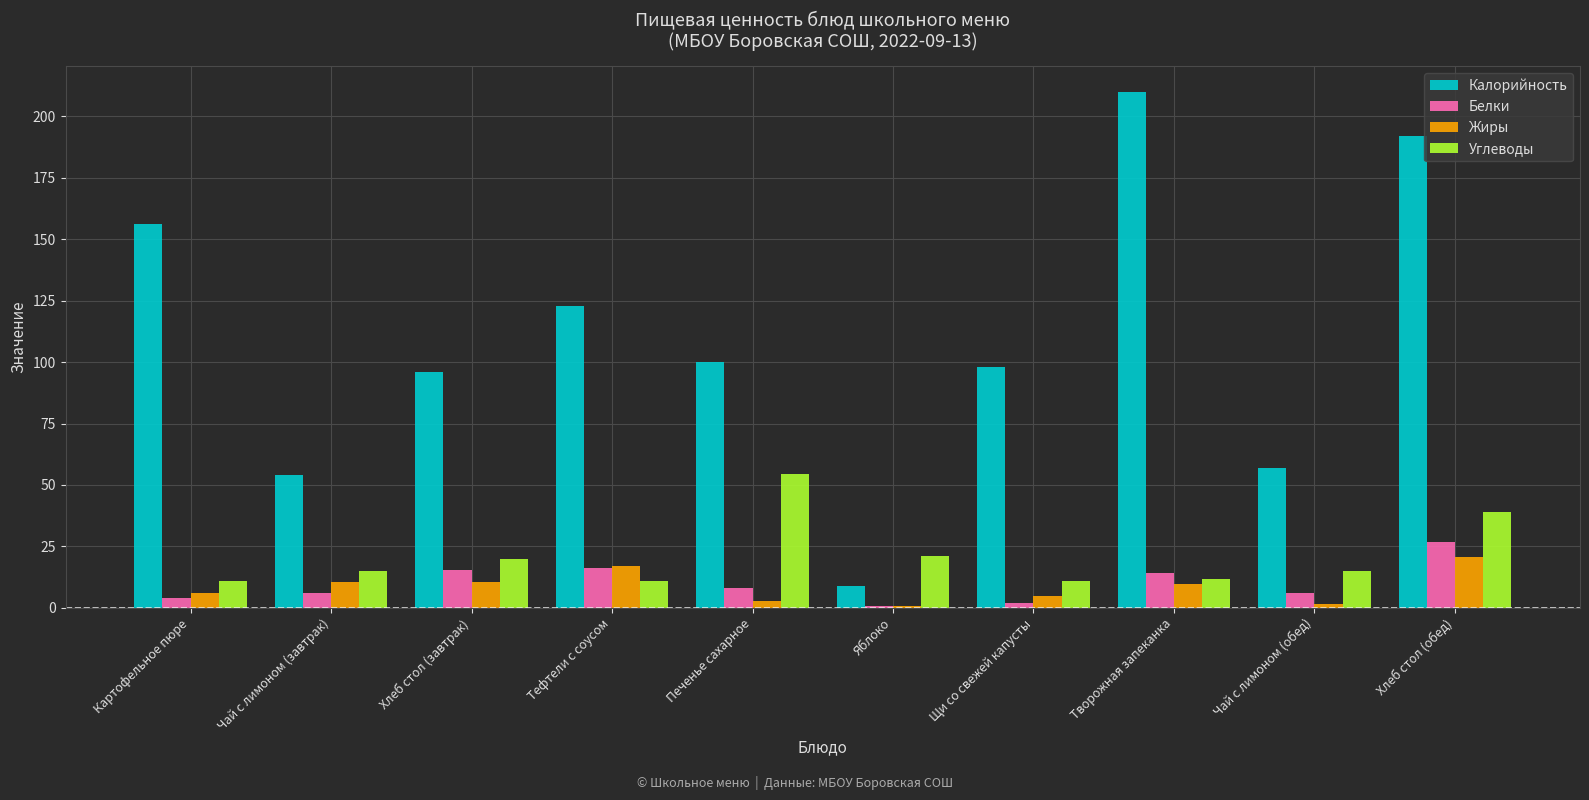

What position from the right is Печенье сахарное?

6